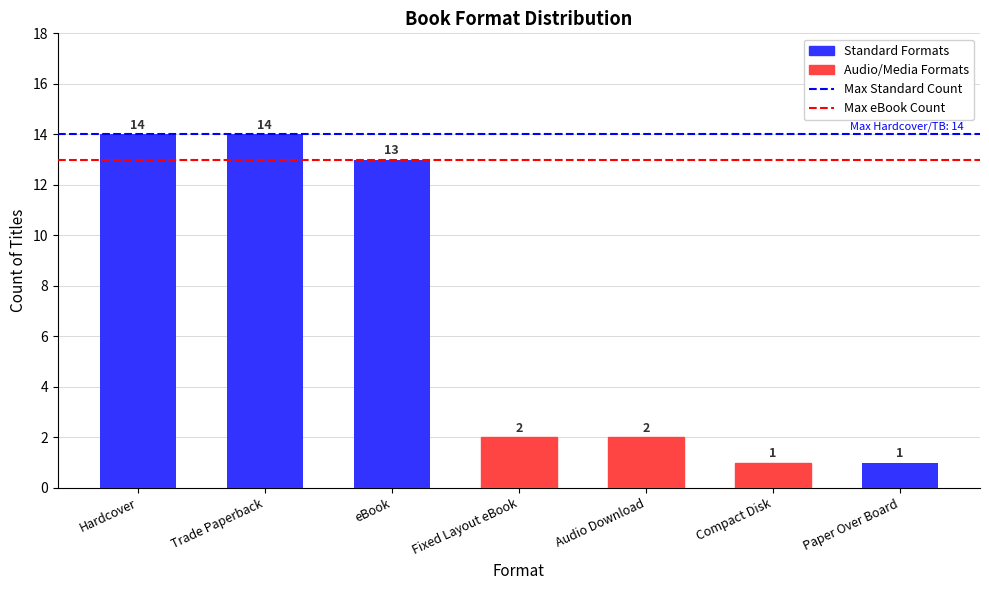

Reading left to right, what are all the values shown in this chart?

14	14	13	2	2	1	1